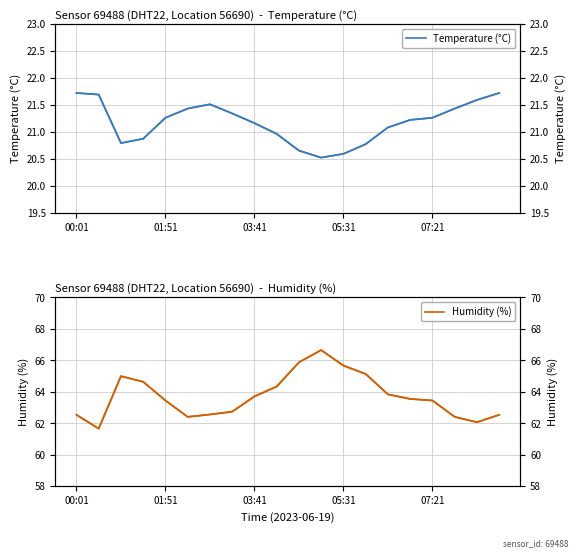

How many data points in Temperature (°C) are above 21?

13